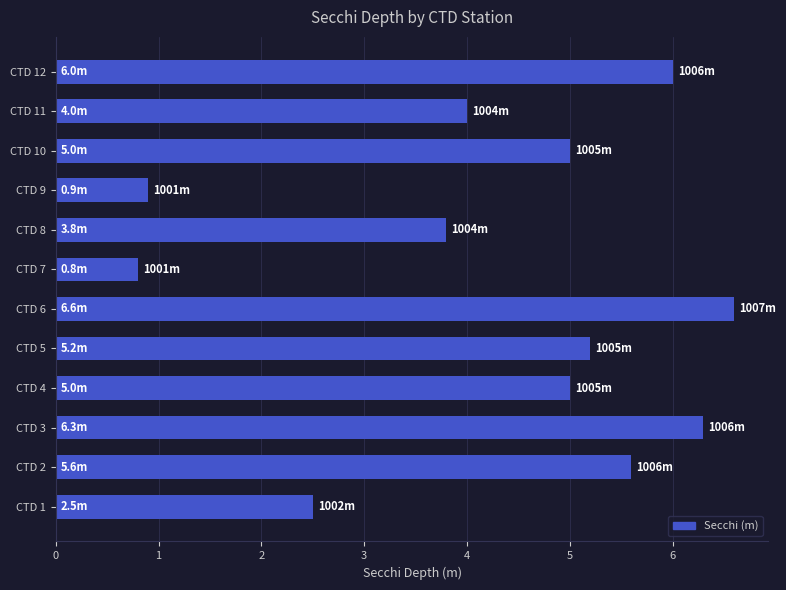

Is it true that the value at CTD 10 is 5.0?

True